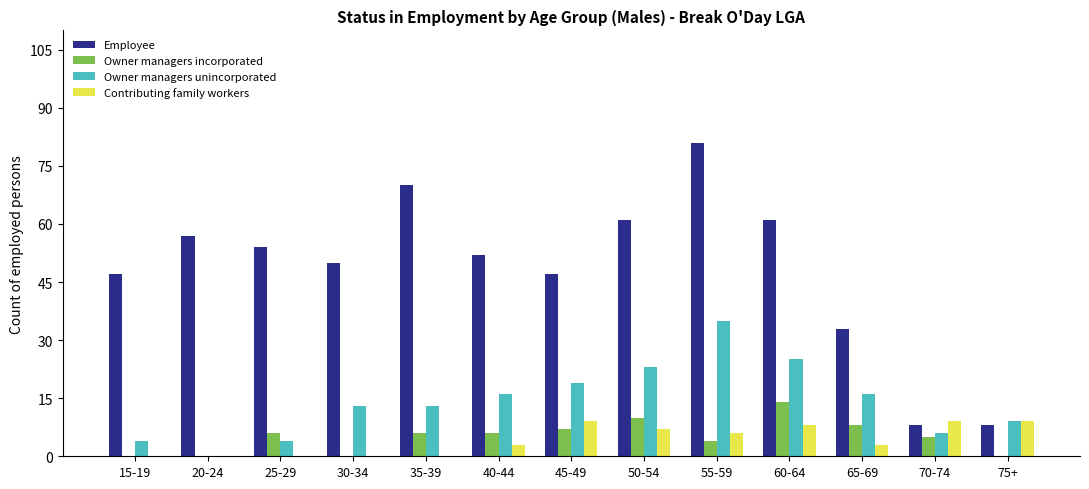

The Owner managers unincorporated series shows 25 at 60-64. True or false?

True